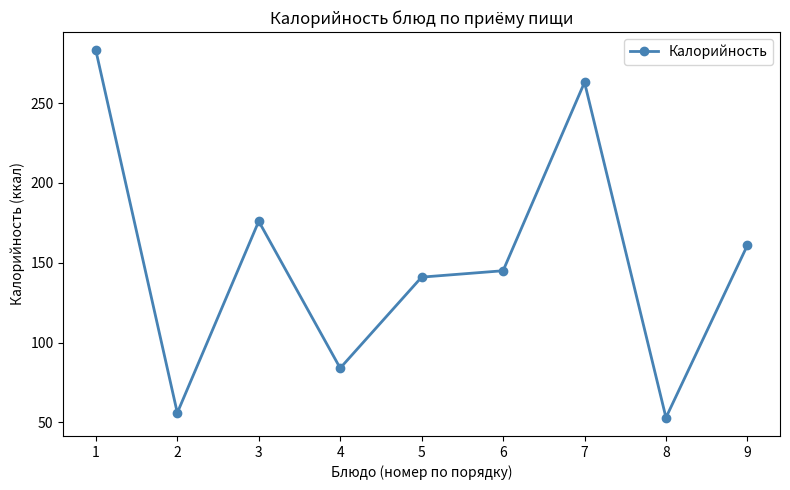

Reading left to right, what are all the values shown in this chart?

283	56	176	84	141	145	263	53	161